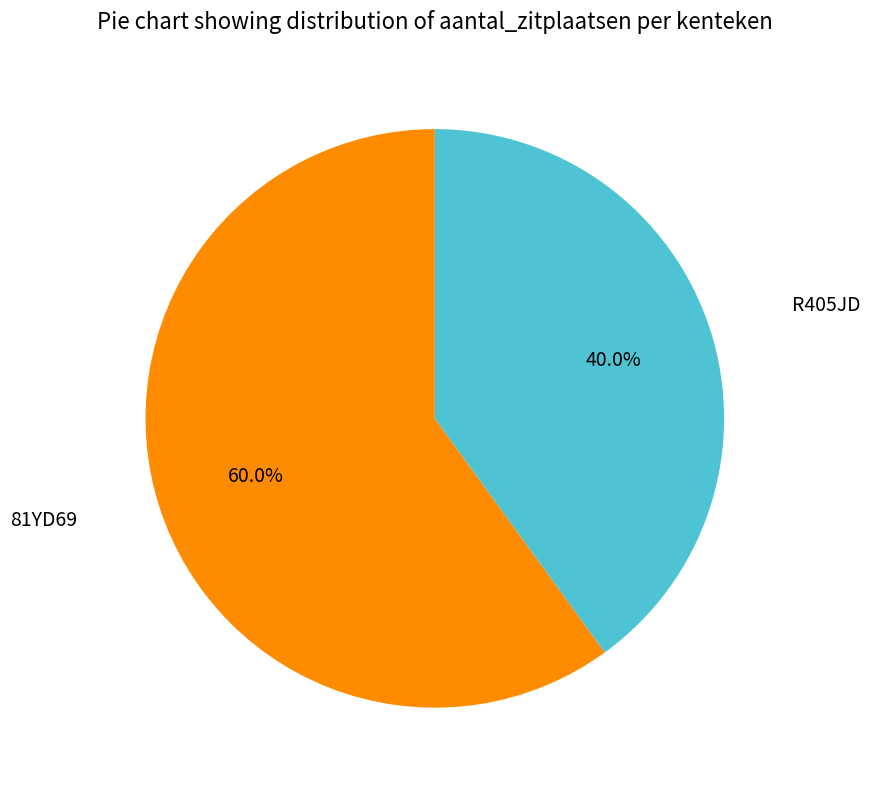

Approximately how many times larger is the value at R405JD compared to 81YD69?

0.7